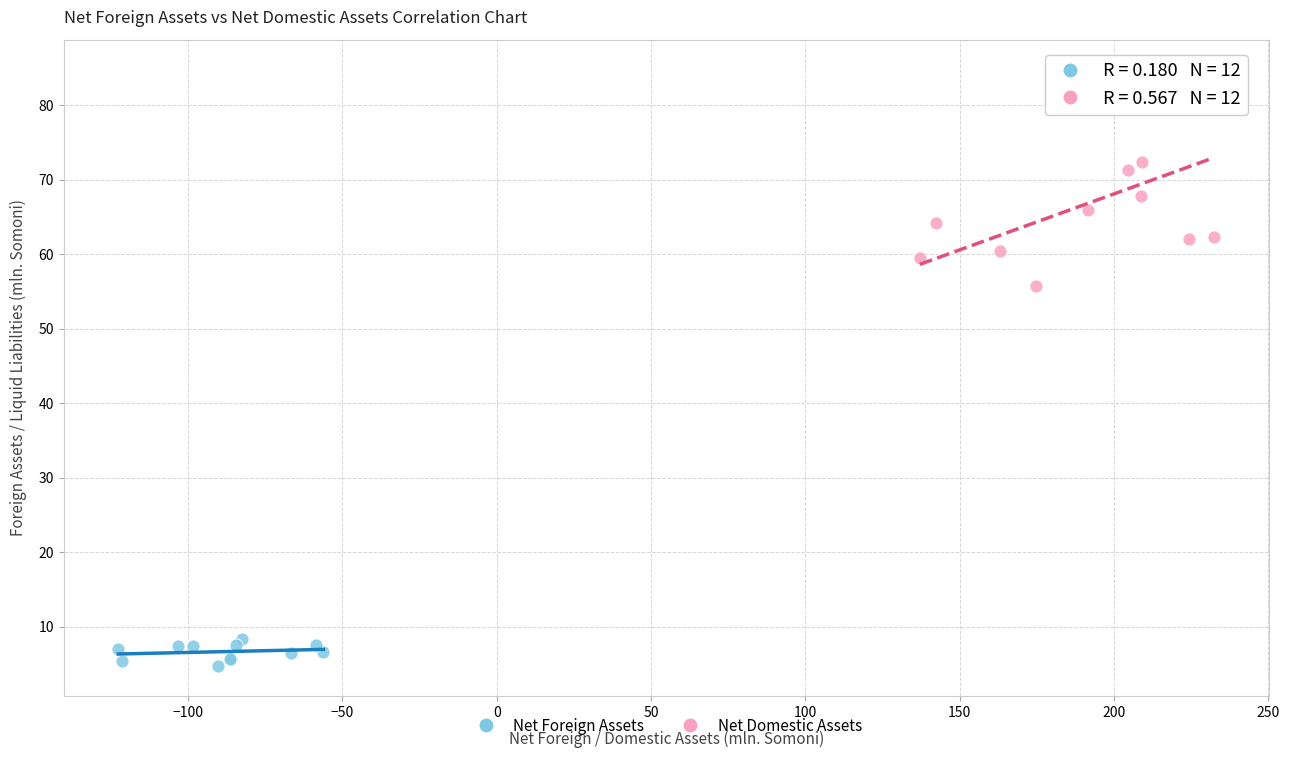

What are all the series names shown in the legend?

Net Foreign Assets, Net Domestic Assets